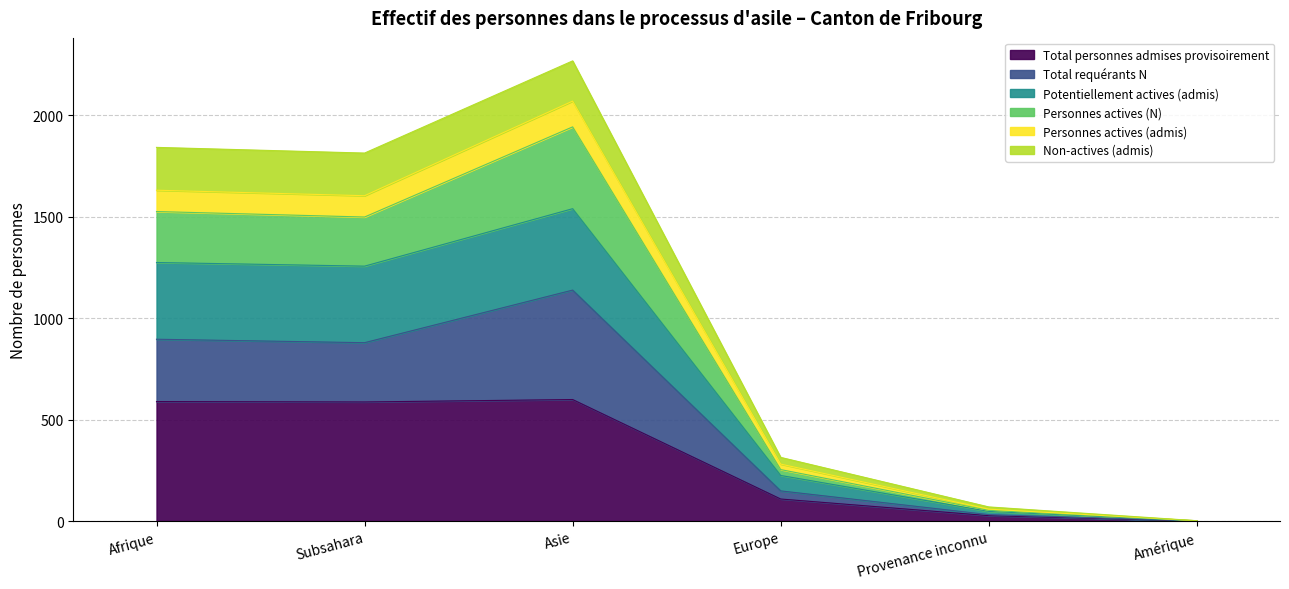

At which category is the sum across all series the highest?

Asie